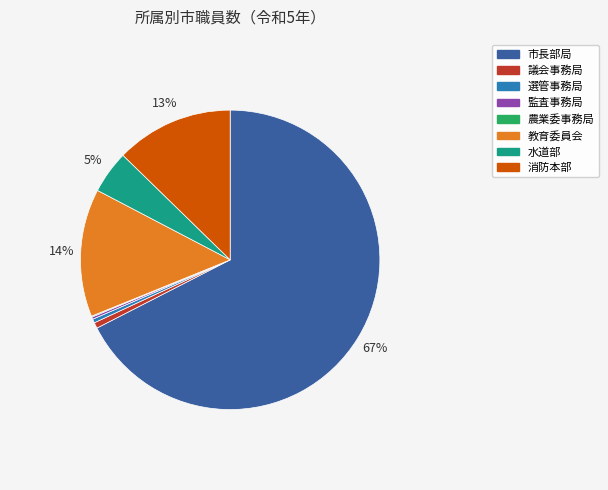

Do 議会事務局 and 教育委員会 together represent more than half of the pie?

No